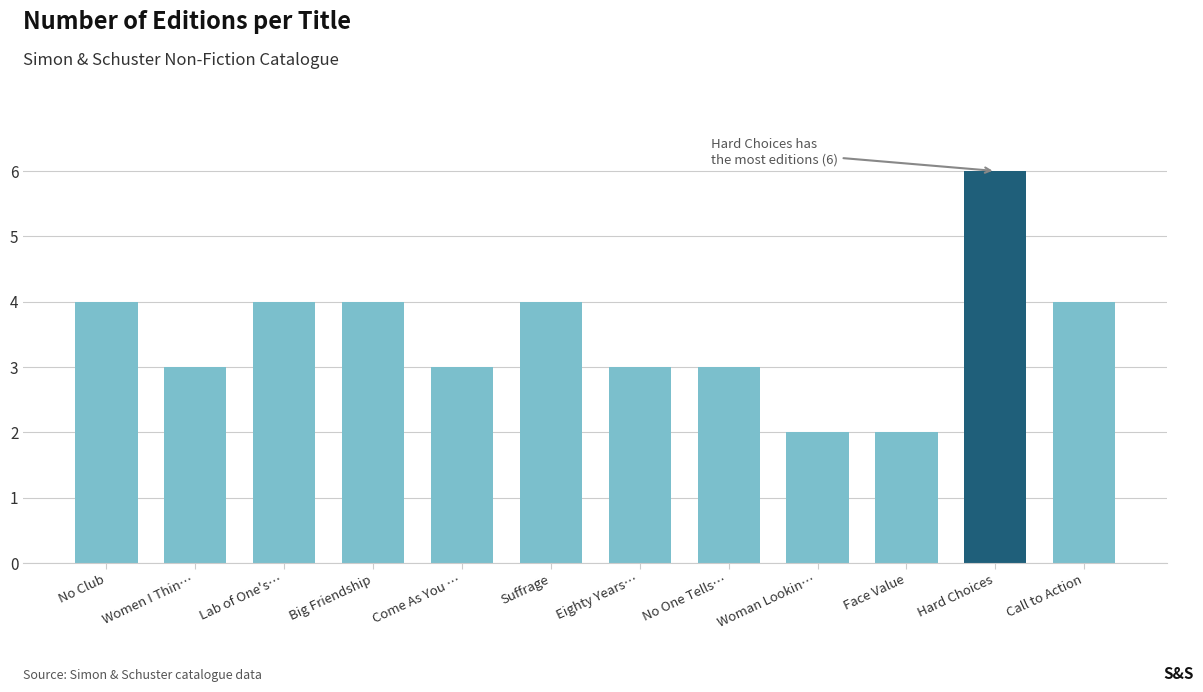

Is it true that the value at Face Value is 2?

True